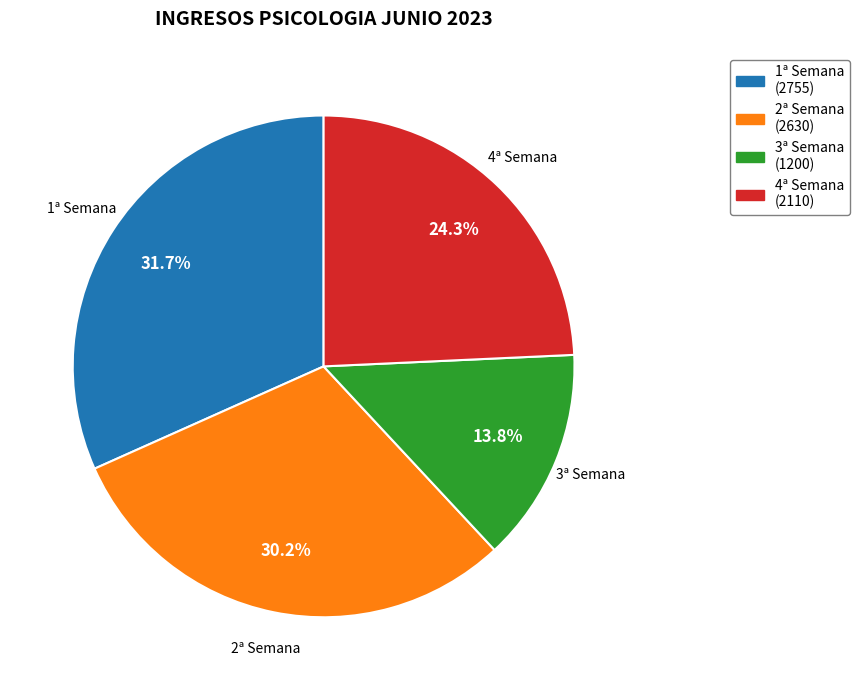

Does 3ª Semana account for over 50% of the chart?

No